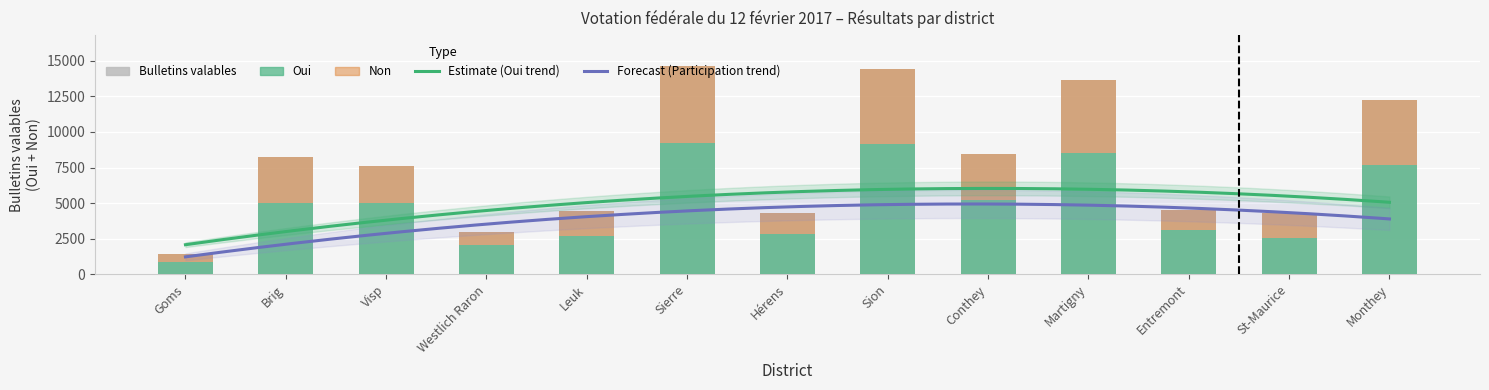

Reading left to right, extract all data points from this chart.

Oui: 888	5025	5013	2030	2696	9200	2805	9185	5251	8551	3097	2555	7654
Non: 557	3225	2606	936	1775	5411	1533	5268	3216	5099	1449	1717	4600